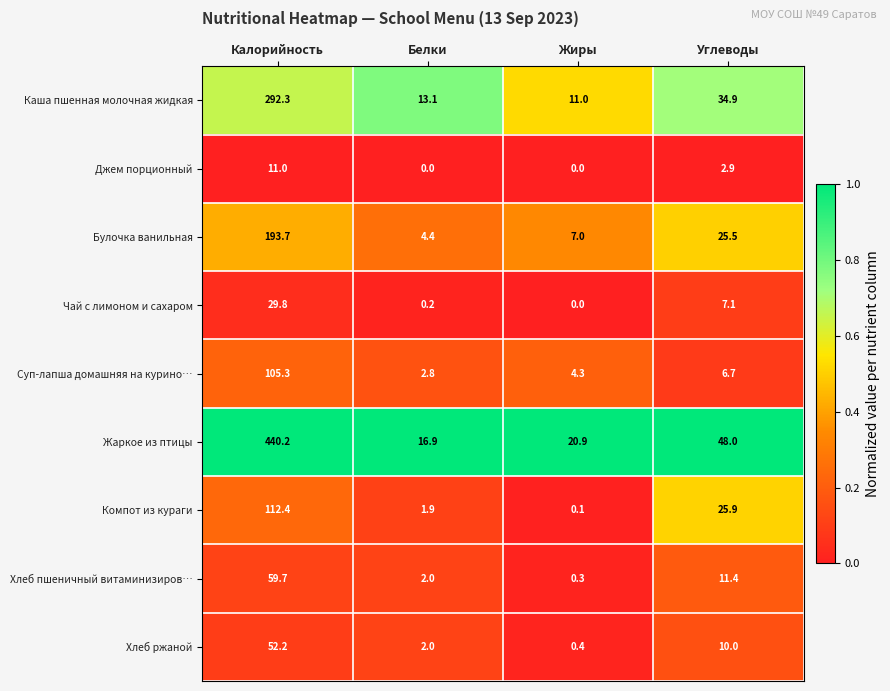

What is the spread (max minus min) of values at Жиры?

20.9